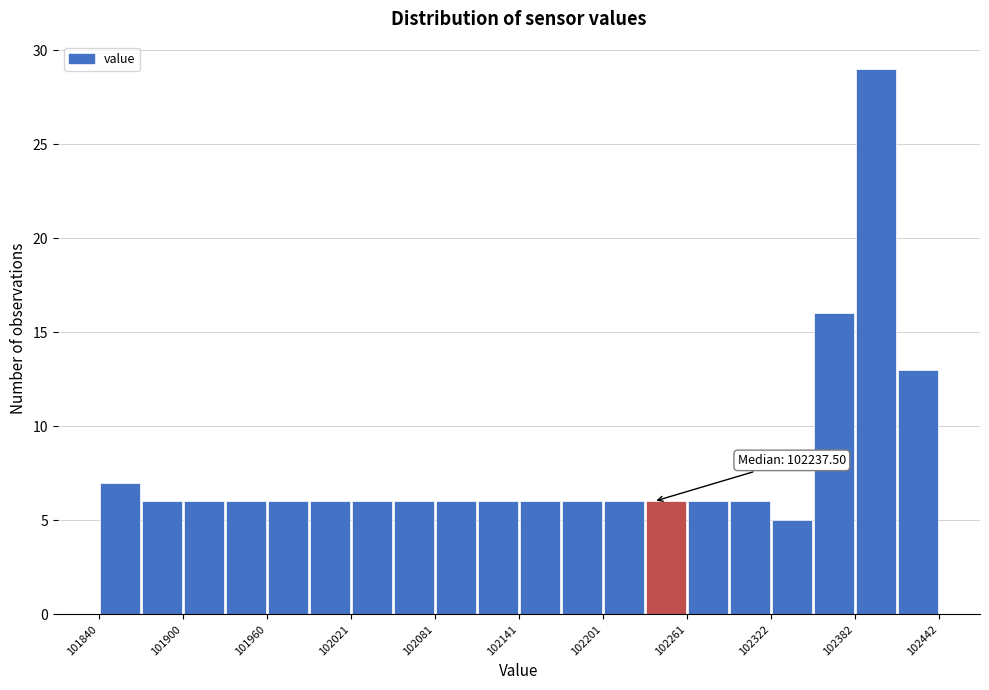

Around what value on the x-axis is the tallest bar? Give the approximate position of its centre, as read against the axis.

102400